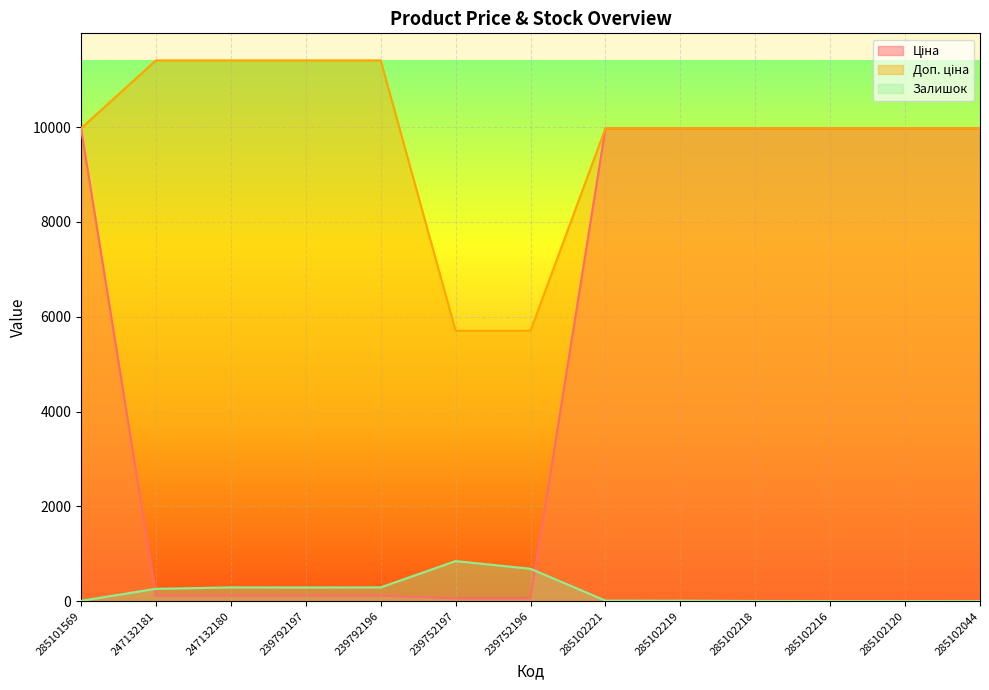

Which category has the highest value in the Залишок series?

239752197